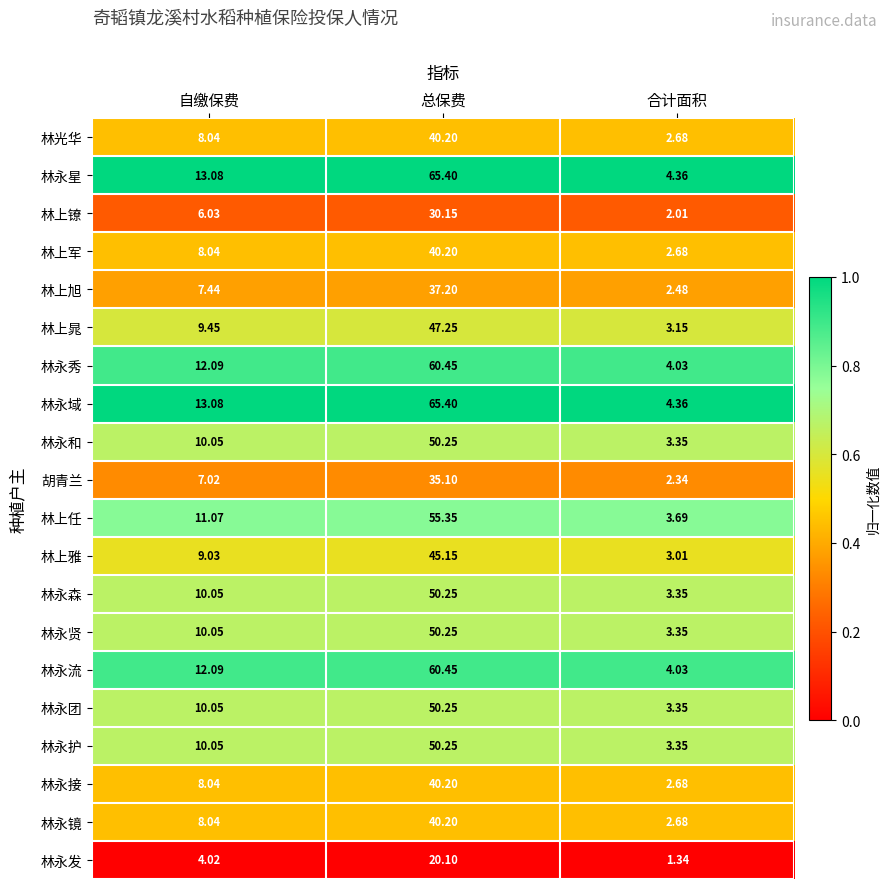

What is the difference between the highest and lowest values at 合计面积?

3.0